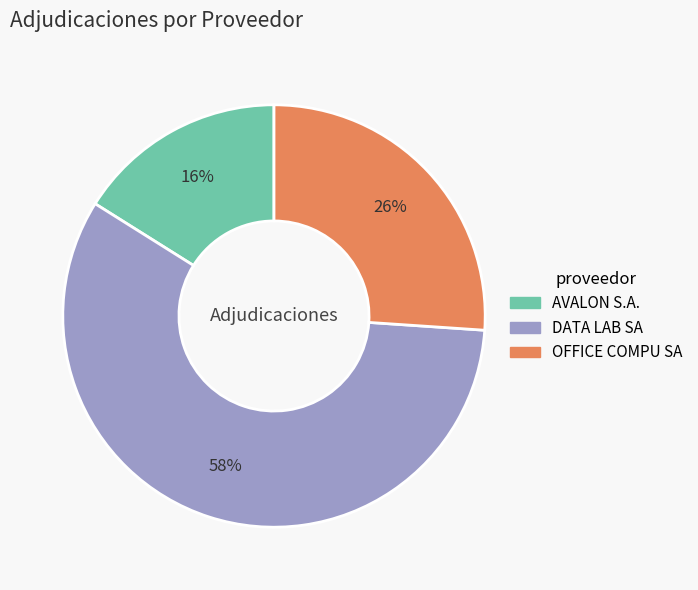

What percentage is the AVALON S.A. slice, to the nearest percent?

16%